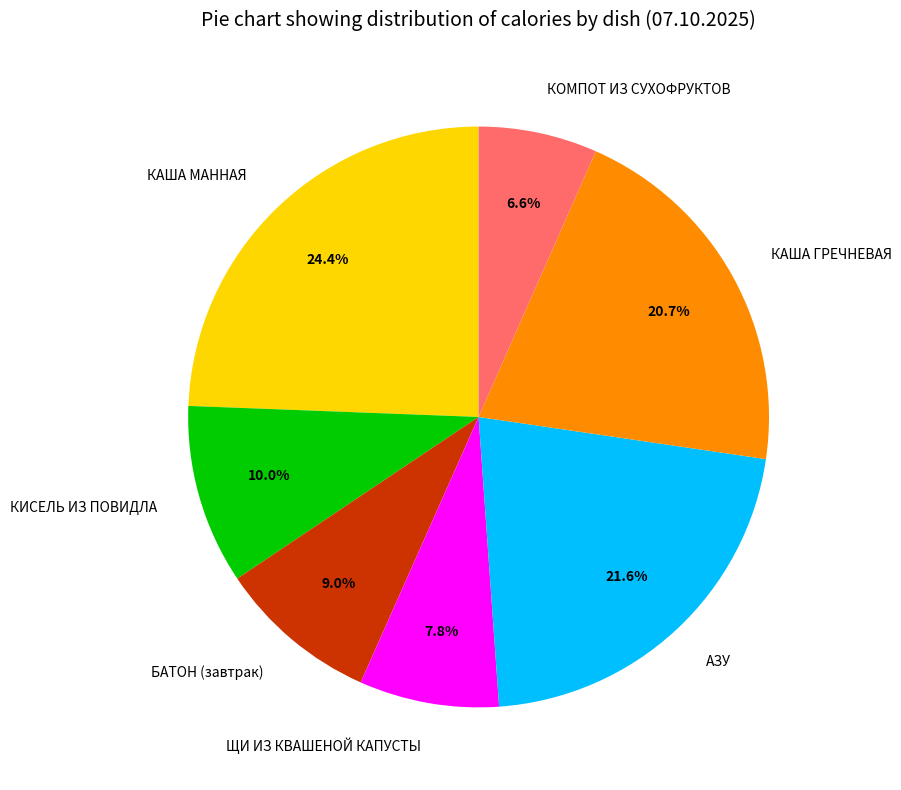

Which has a higher value, БАТОН (завтрак) or АЗУ?

АЗУ